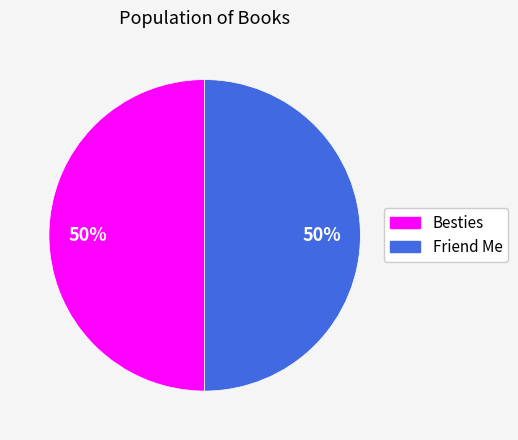

To the nearest percent, what portion does Besties represent?

50%